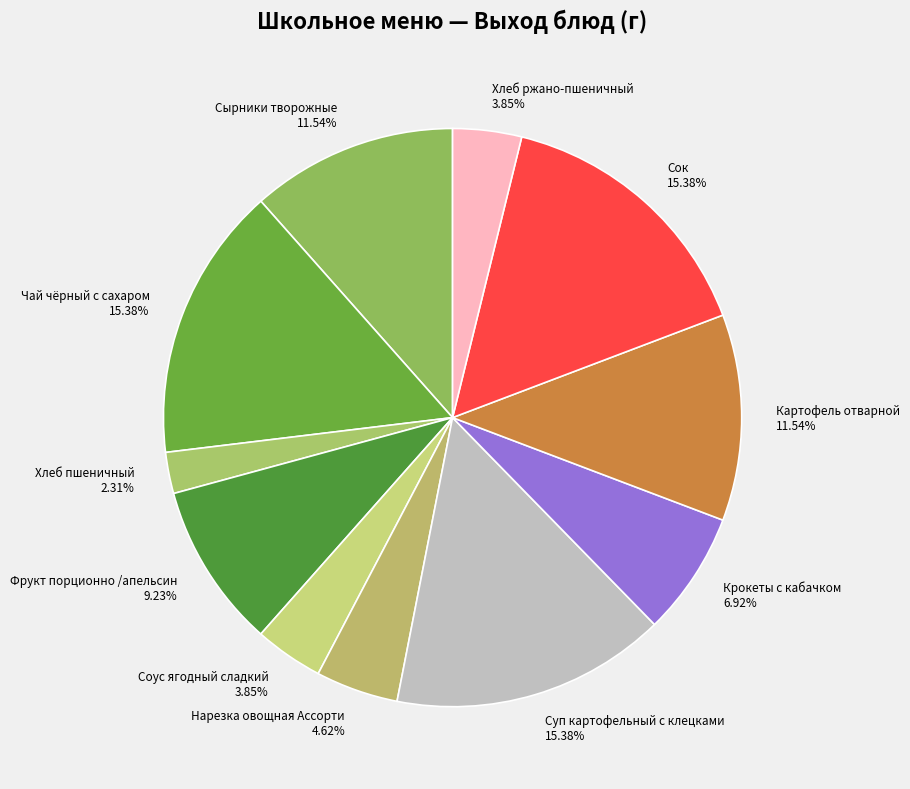

To the nearest percent, what is the average slice percentage?

9%